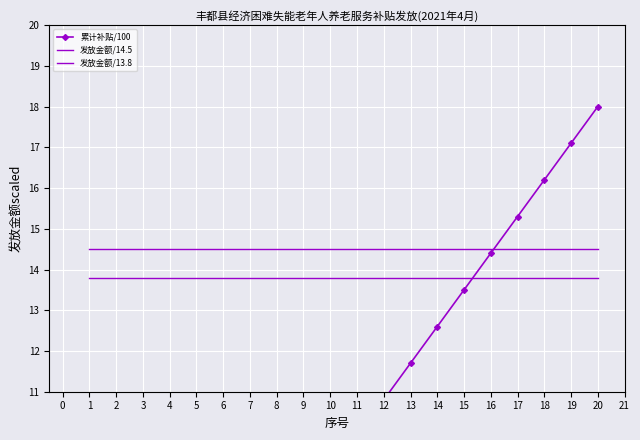

What is the difference between the highest and lowest values at 11?

4.6